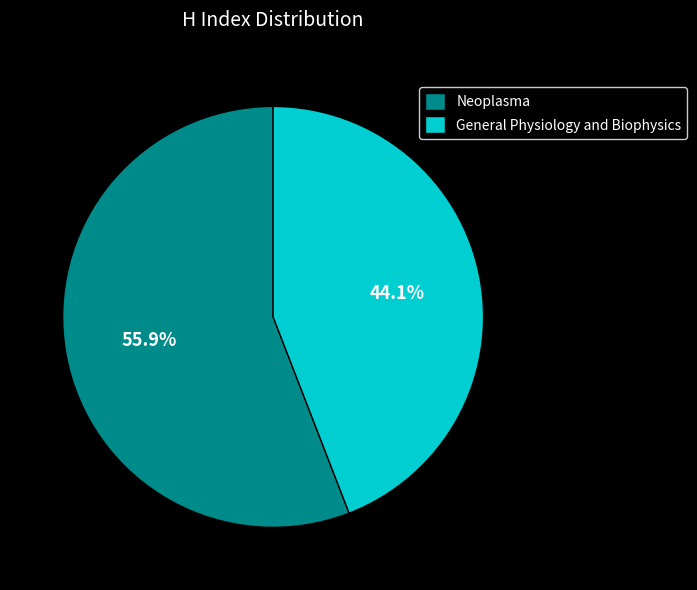

Does any single category account for the majority?

Yes